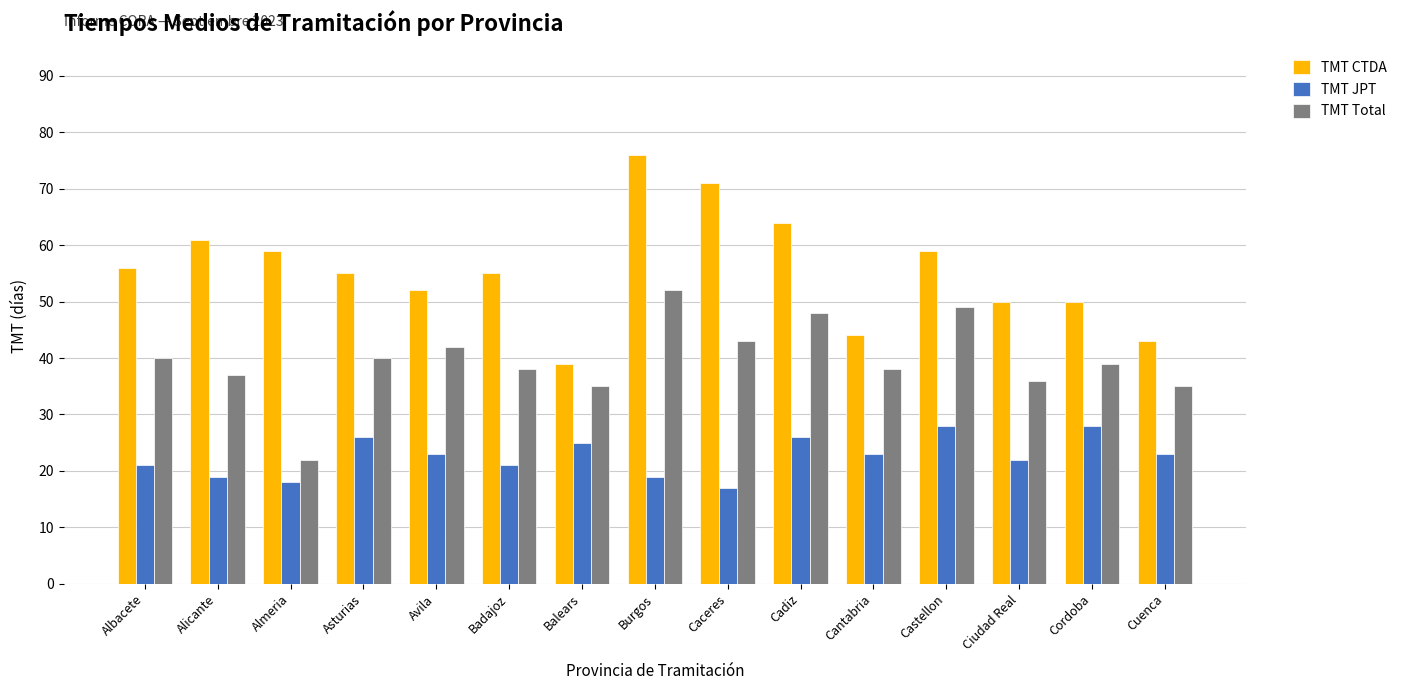

What is the total value across all series at Almeria?

99